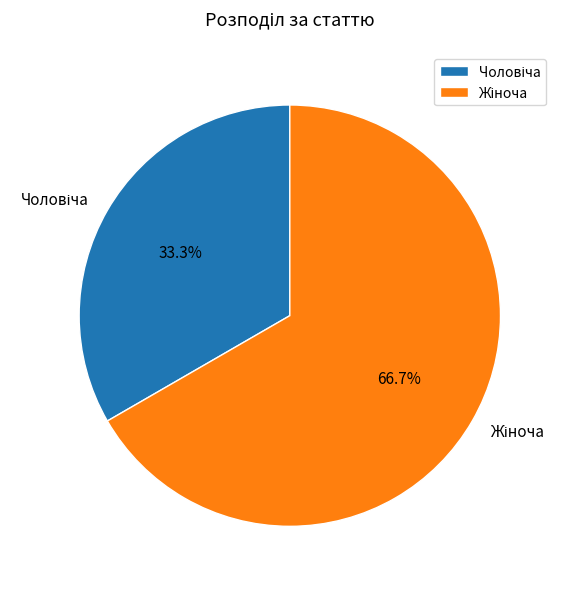

To the nearest percent, what is the average slice percentage?

50%